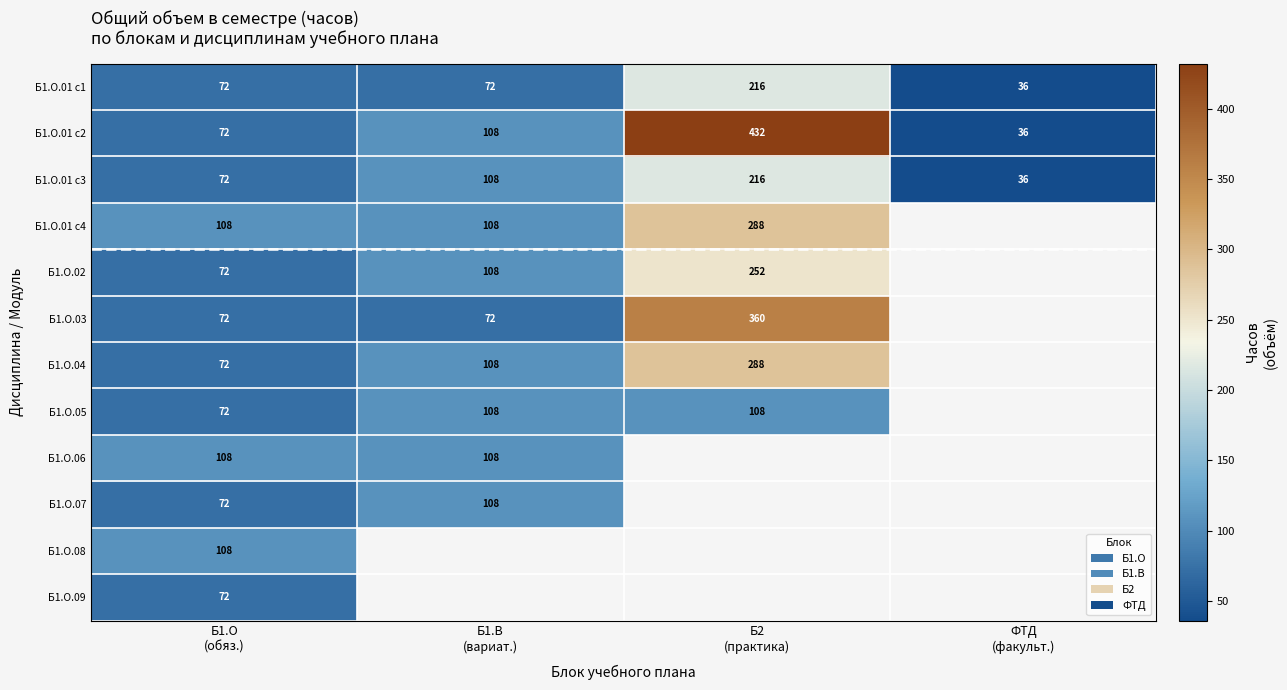

What is the difference between the maximum and minimum values in the Б1.О.01 с3 series?

180